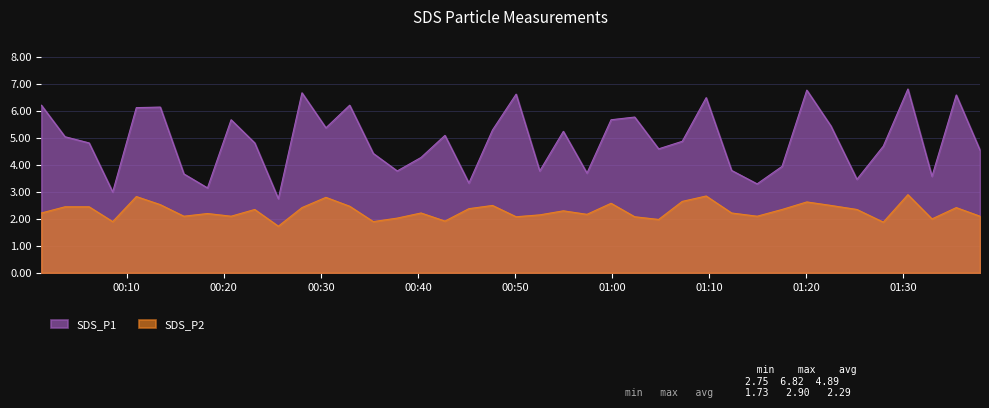

How many values in the SDS_P2 series are below 2?

6